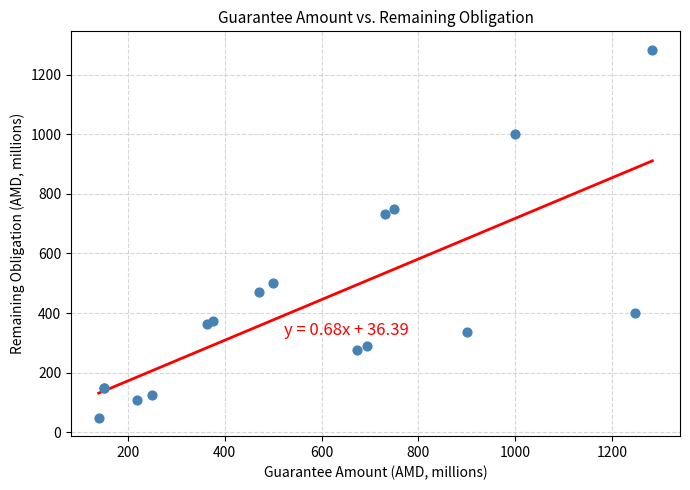

What Y value in the scatter plot is closest to 666?

731.2